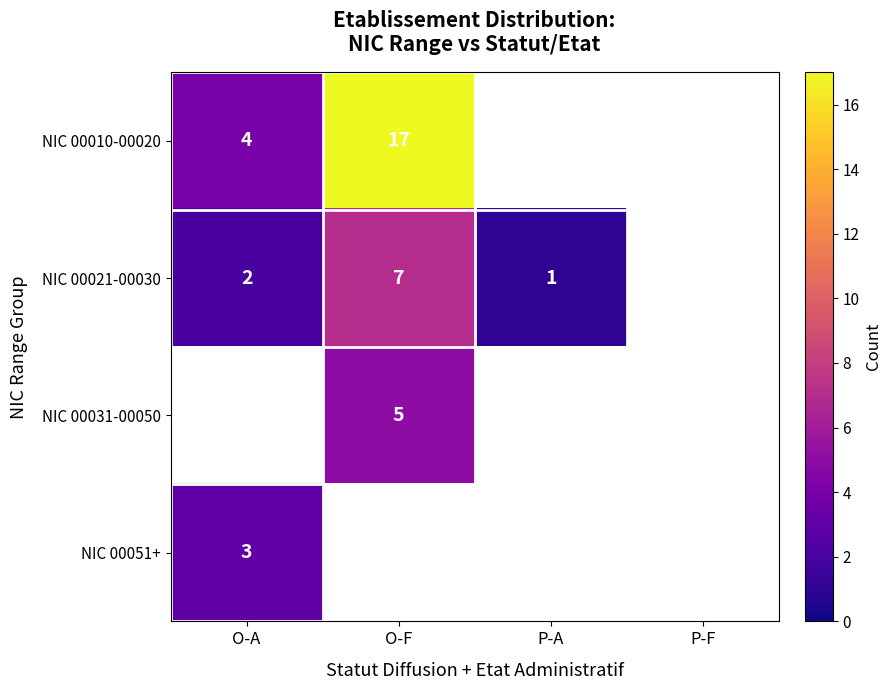

True or false: NIC 00021-00030 has a value of 2 at O-A.

True